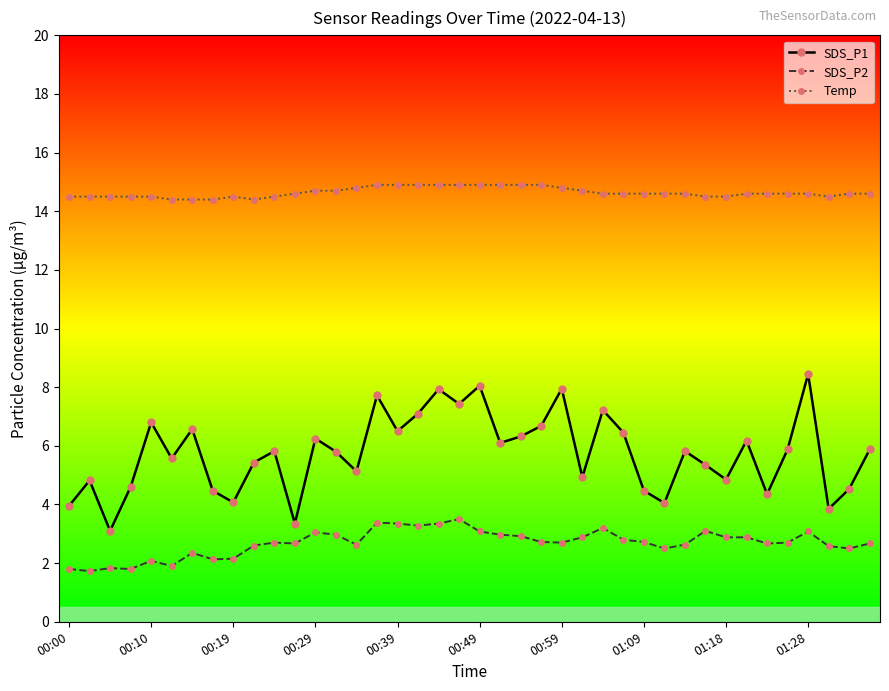

Which series has the widest spread of values?

SDS_P1